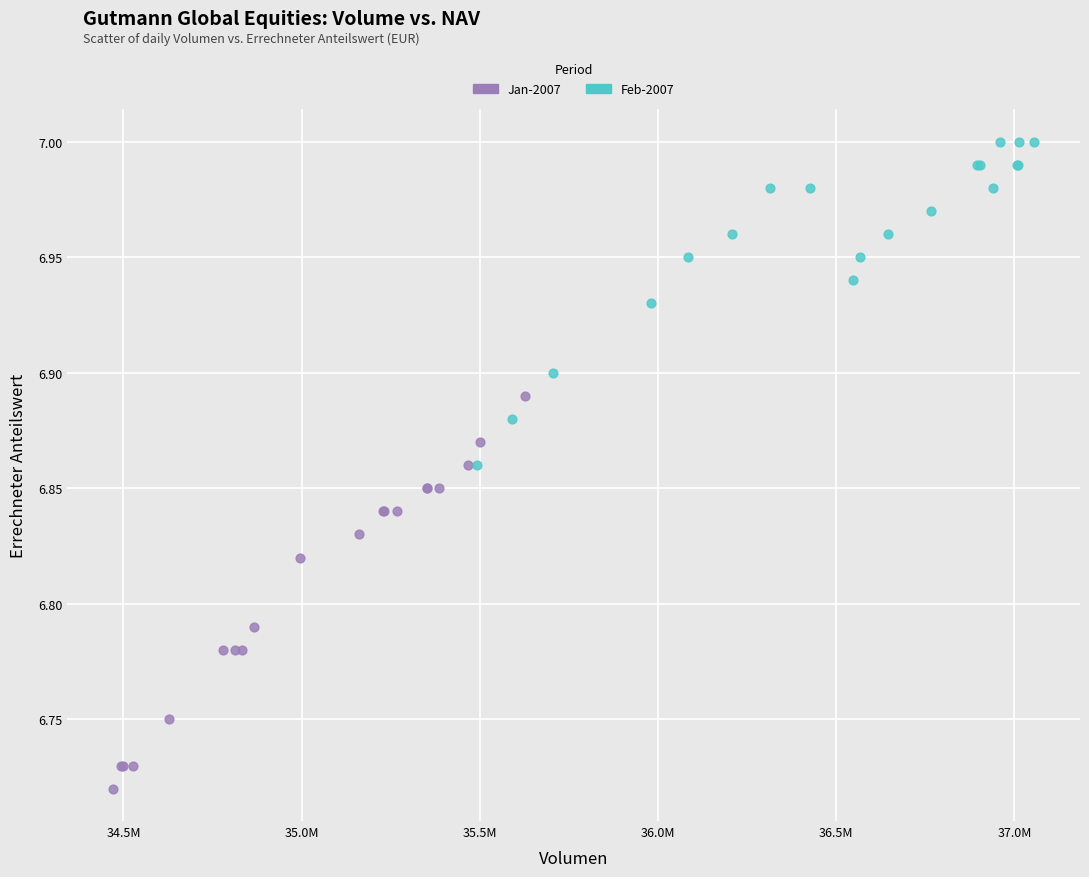

What are all the series names shown in the legend?

Jan-2007, Feb-2007